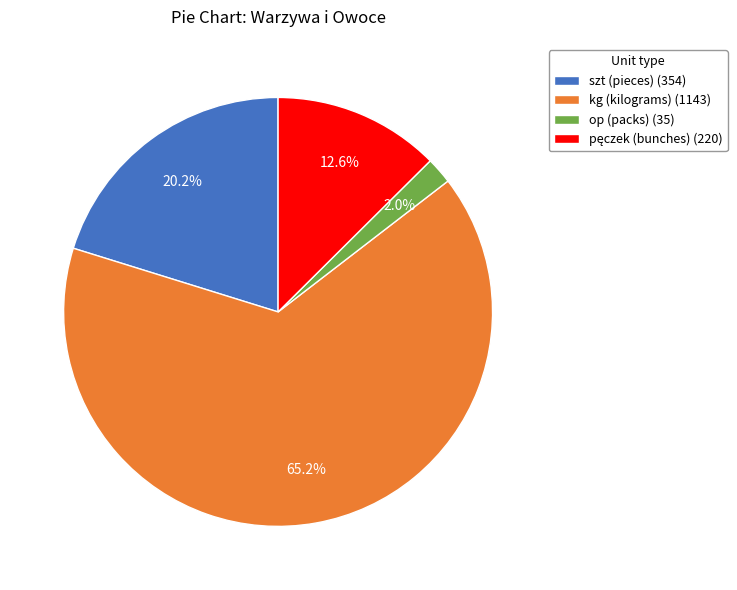

What portion of the pie excludes kg (kilograms) (1143)?

34.8%